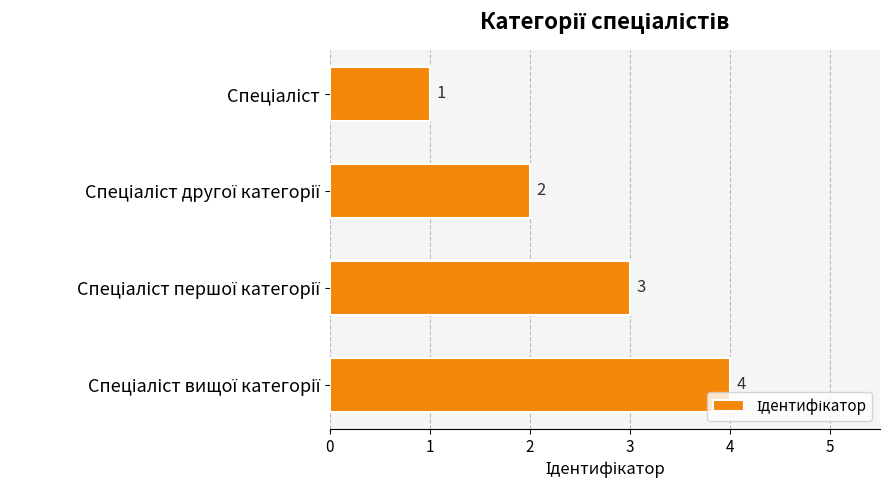

What is the difference between the maximum and minimum values?

3